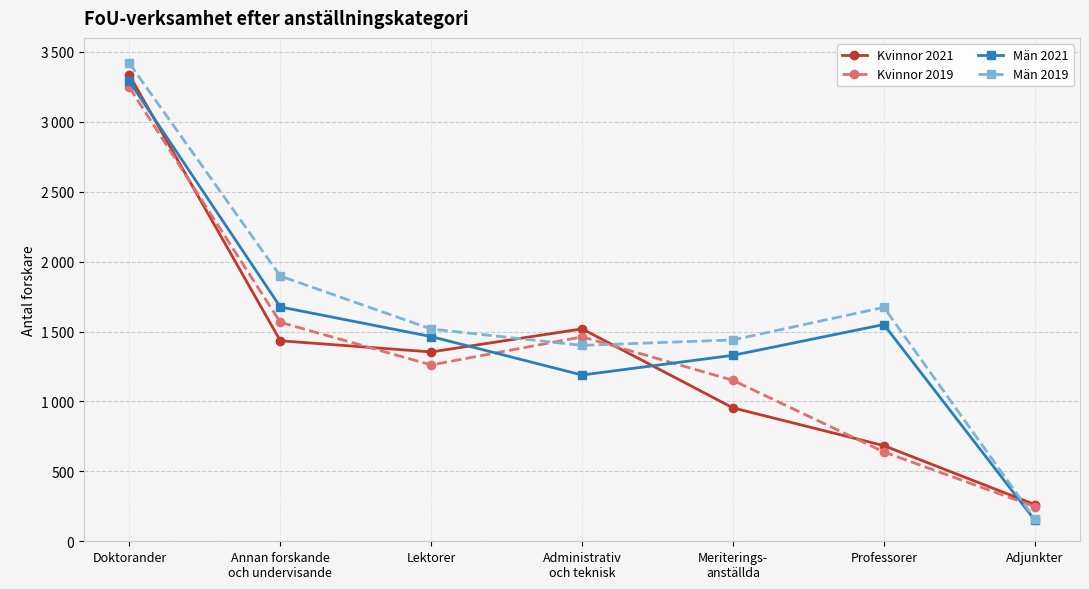

True or false: Män 2019 and Män 2021 intersect in this chart.

False